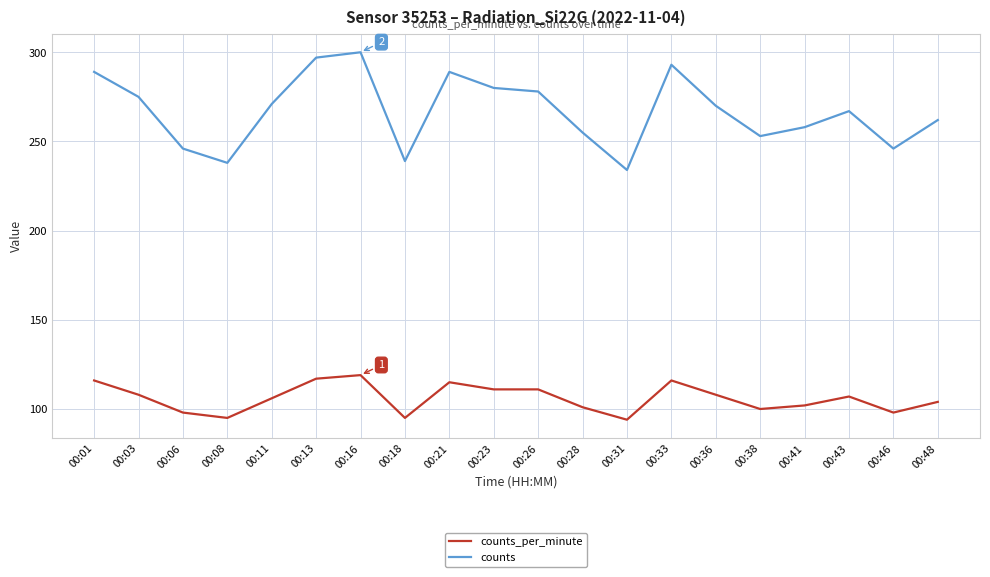

Reading left to right, extract all data points from this chart.

counts_per_minute: 116	108	98	95	106	117	119	95	115	111	111	101	94	116	108	100	102	107	98	104
counts: 289	275	246	238	271	297	300	239	289	280	278	255	234	293	270	253	258	267	246	262